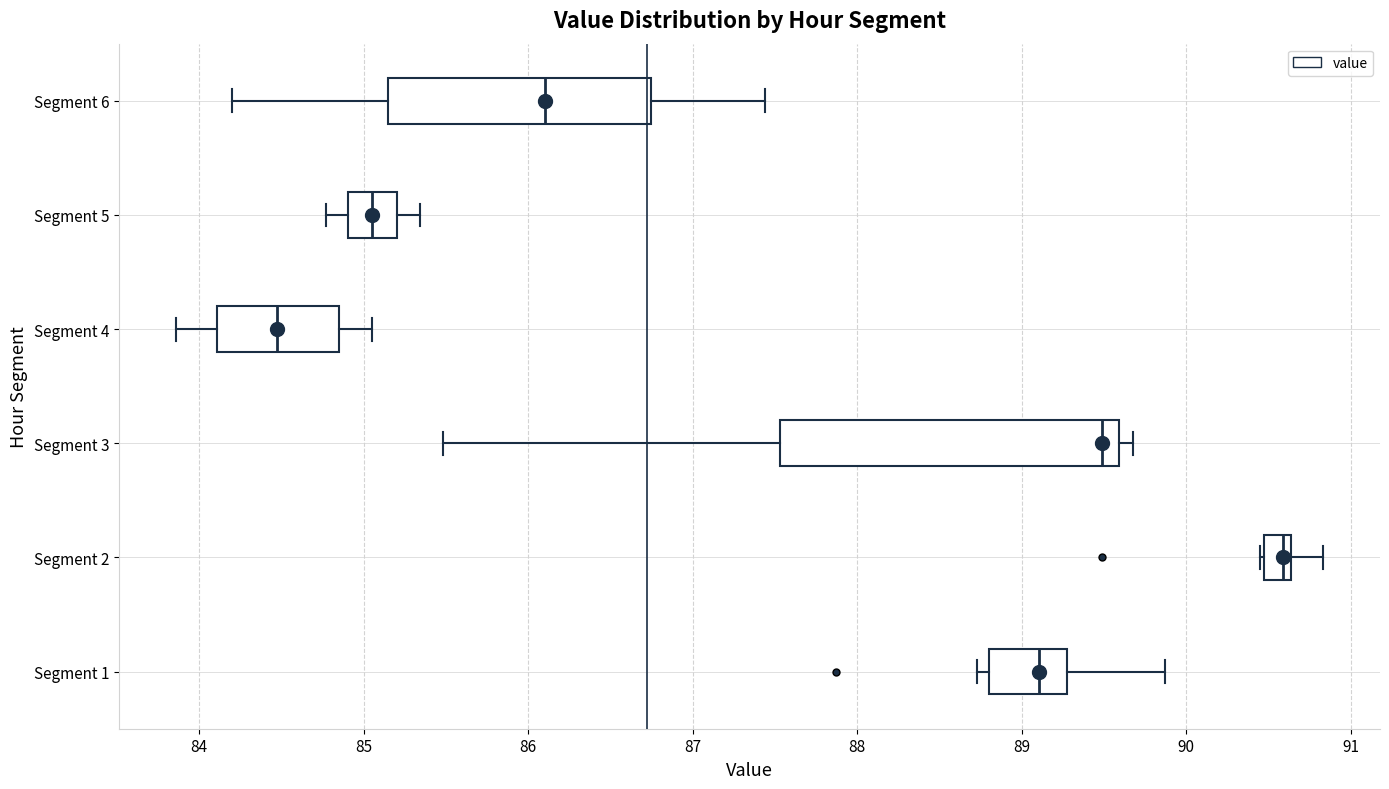

Reading bottom to top, transcribe this box plot: for each box, give where its median line is, the range the box spans, and where its two whiskers end, as read against the x-axis. The values are not printed on the chart, so give them approximately, as read against the axis.

Segment 1: median 89.1, box 88.8 to 89.3, whiskers 88.7 to 89.9
Segment 2: median 90.6 (just left of the box's right edge), box 90.5 to 90.6, whiskers 90.5 to 90.8
Segment 3: median 89.5, box 87.5 to 89.6, whiskers 85.5 to 89.7
Segment 4: median 84.5, box 84.1 to 84.9, whiskers 83.9 to 85.1
Segment 5: median 85.1, box 84.9 to 85.2, whiskers 84.8 to 85.3
Segment 6: median 86.1, box 85.1 to 86.7, whiskers 84.2 to 87.4